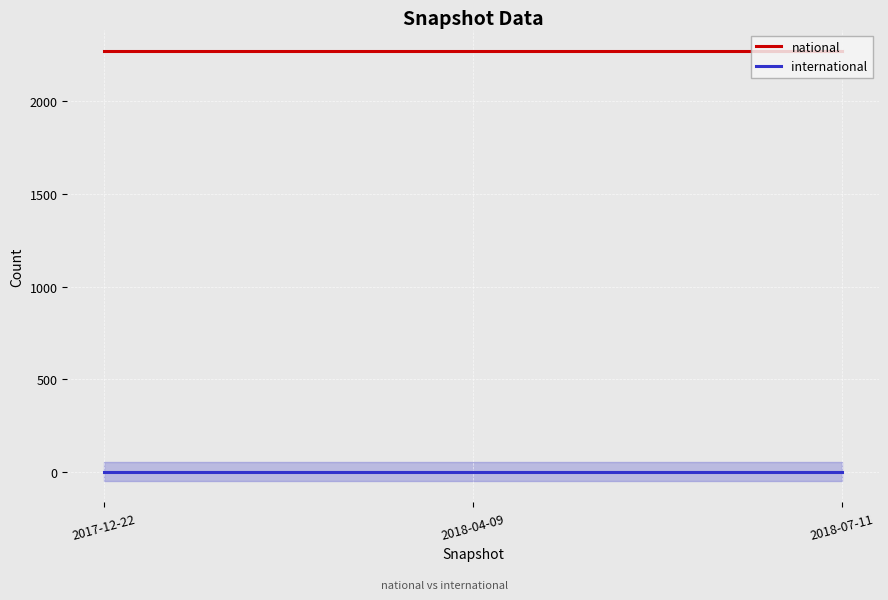

What is the average value of the national series?

2272